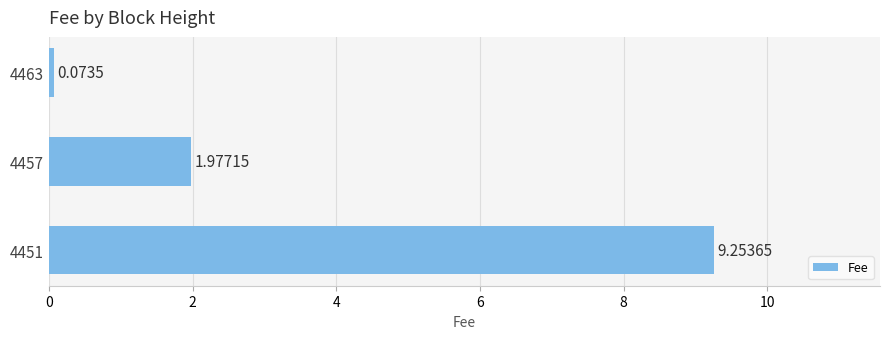

Count the number of categories in the chart.

3